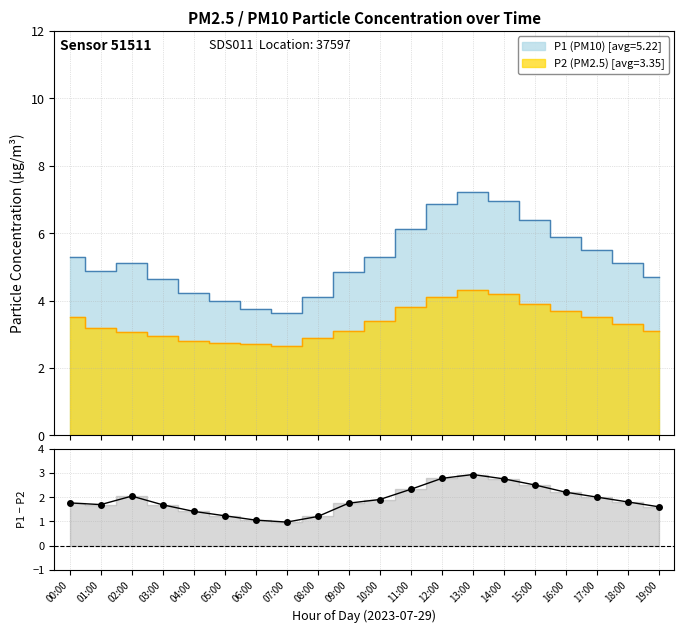

How many categories are shown in the chart?

20